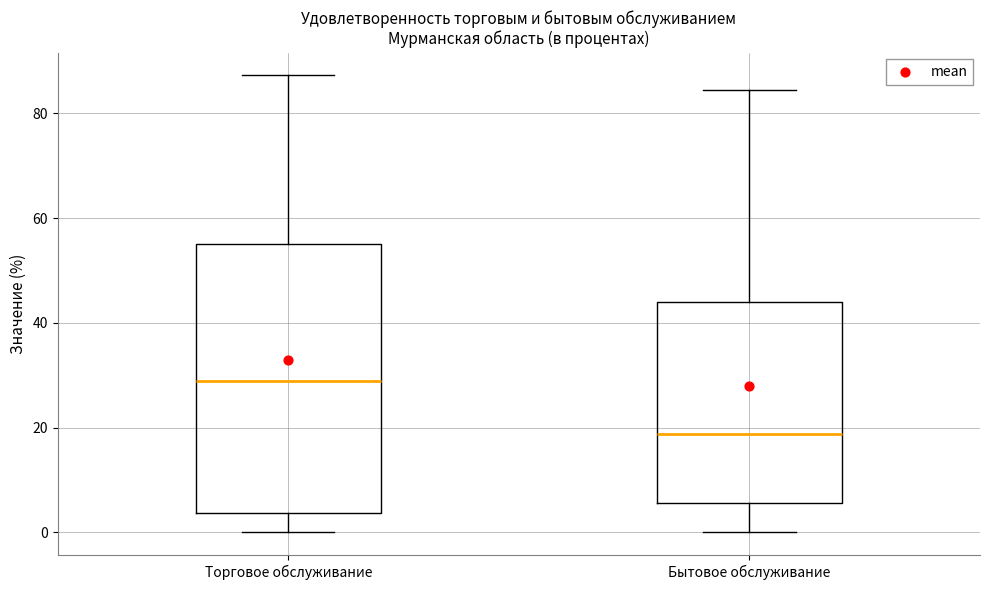

Which box is the tallest, from its lower edge to its upper edge?

Торговое обслуживание